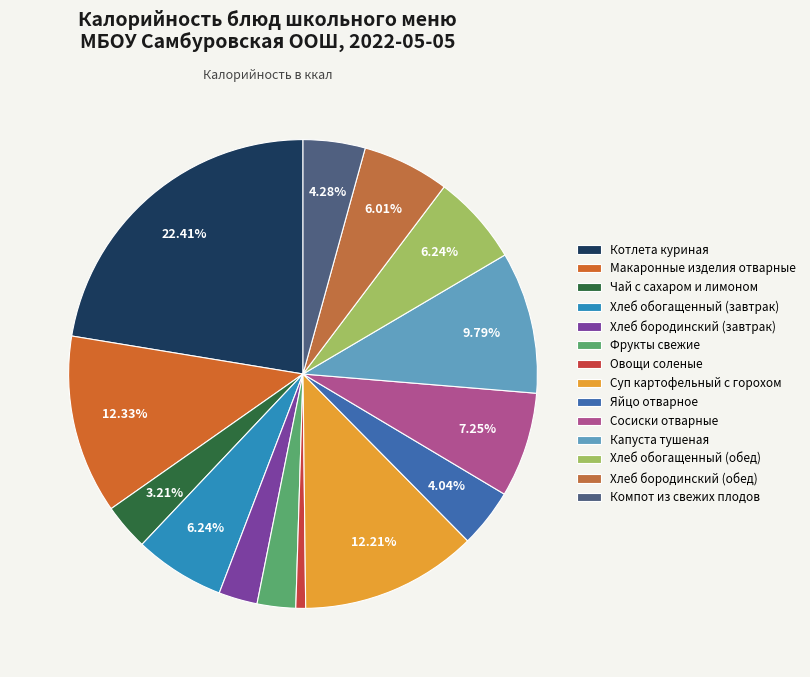

Which slice is the smallest?

Овощи соленые